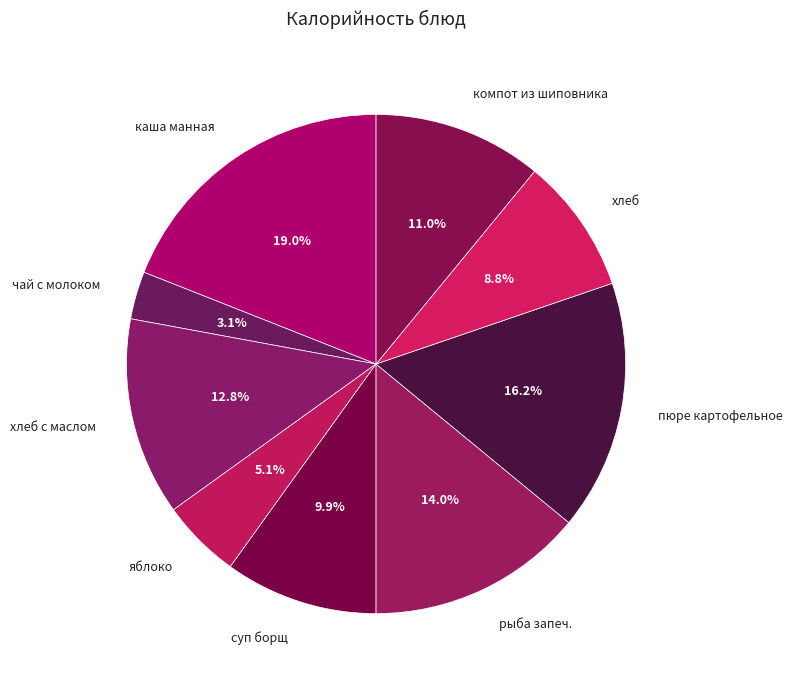

To the nearest percent, what portion does чай с молоком represent?

3%